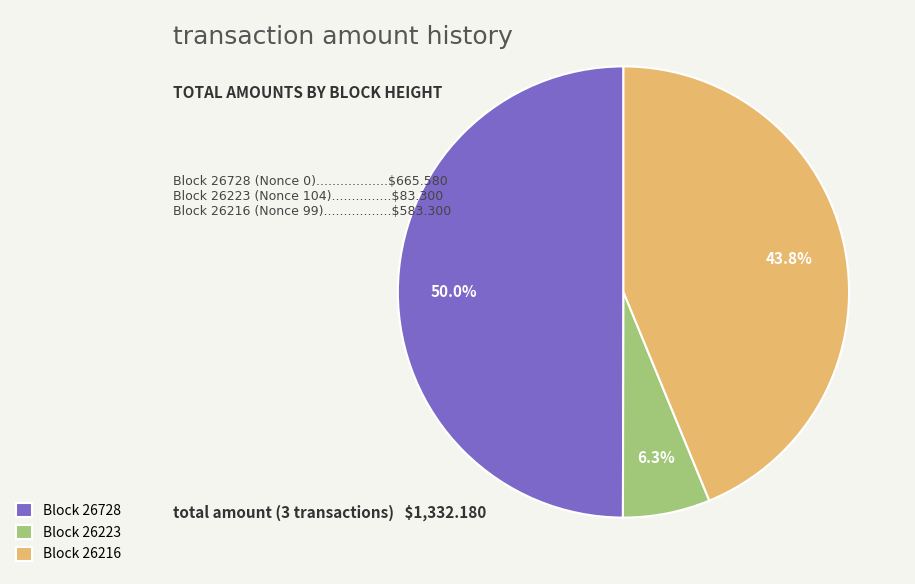

What percentage do Block 26728 and Block 26216 together represent?

93.7%